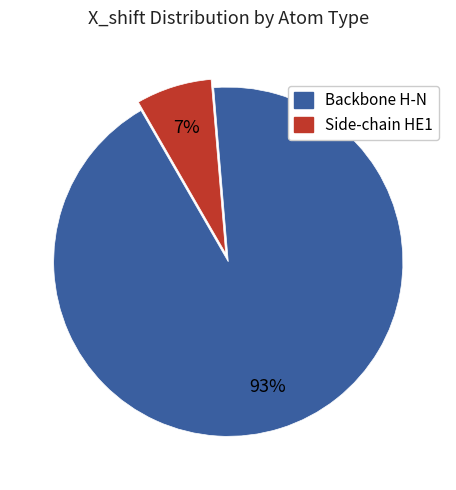

Is there a majority slice in this chart?

Yes